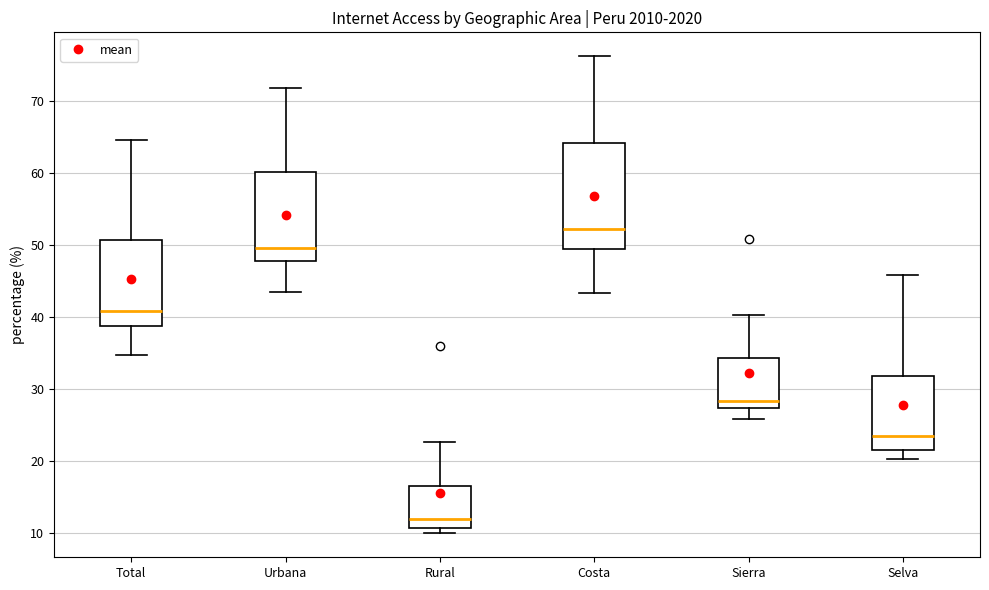

Where does the lower whisker of the box for Selva end on the y-axis? The values are not printed on the chart, so give them approximately, as read against the axis.

20